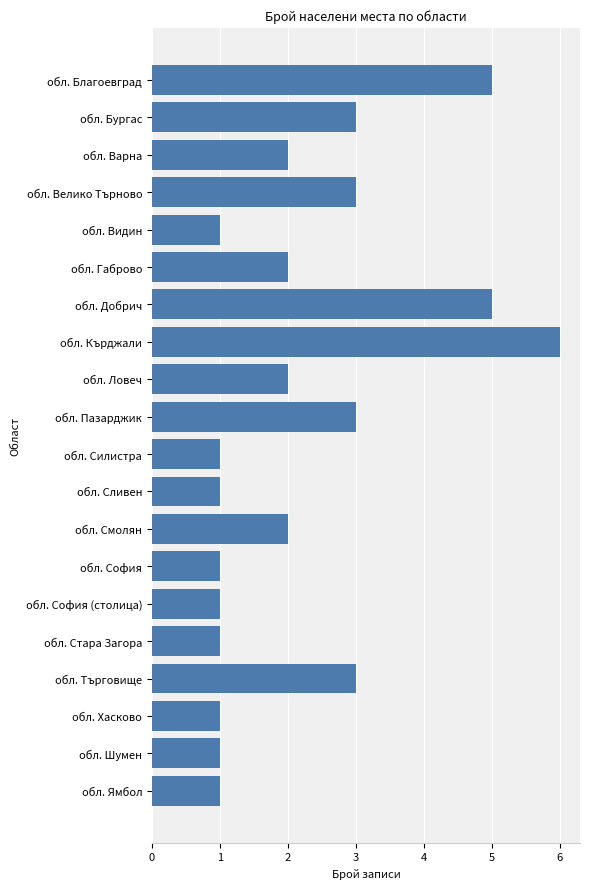

What is the sum of all values?

45